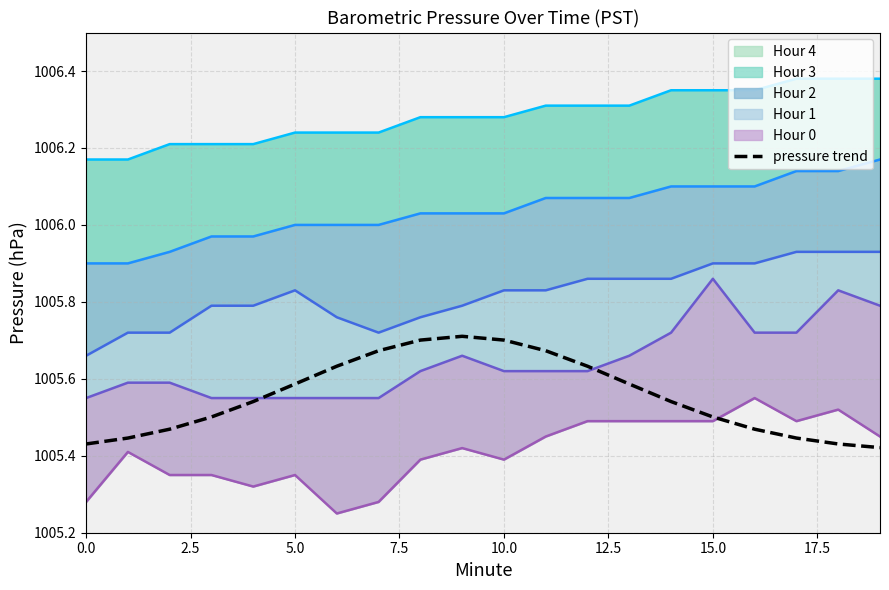

The value of pressure trend at 5.0 is 660.6. True or false?

False